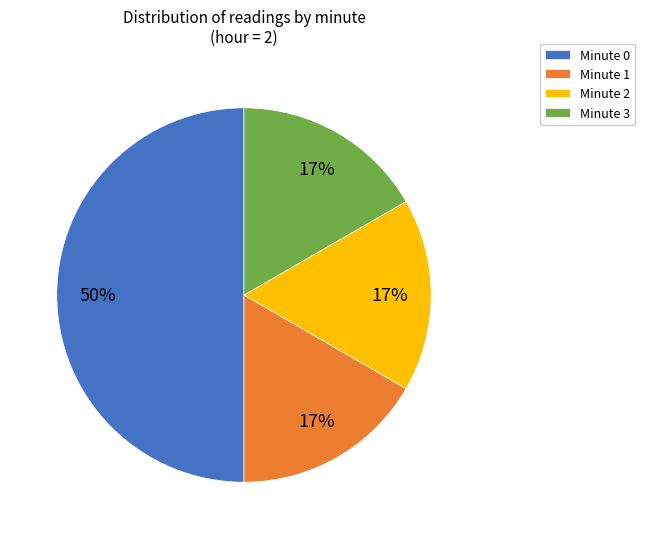

To the nearest percent, what is the average slice percentage?

25%